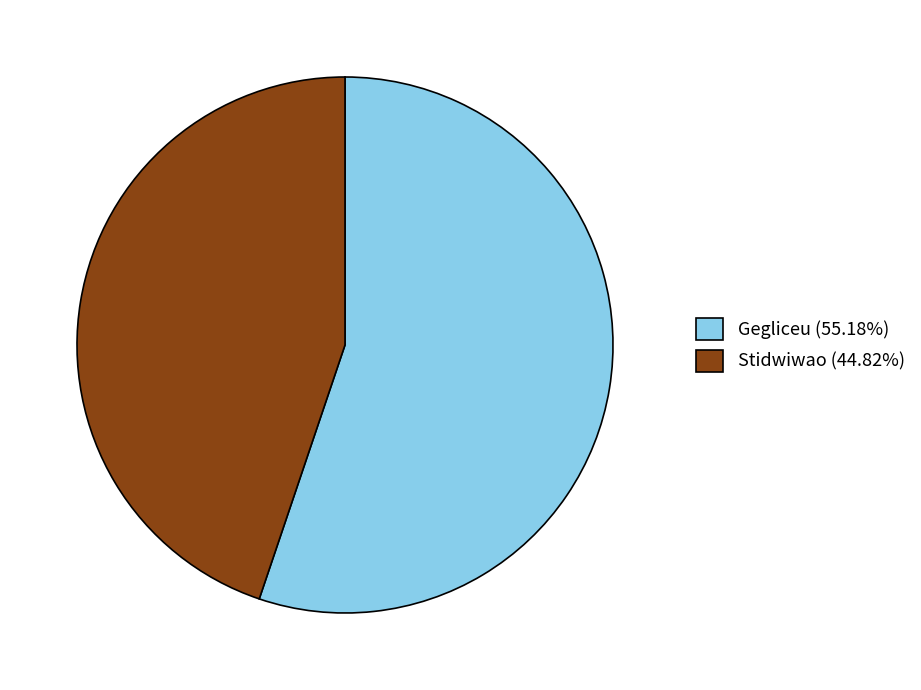

Is the sum of Stidwiwao (44.82%) and Gegliceu (55.18%) greater than half?

Yes